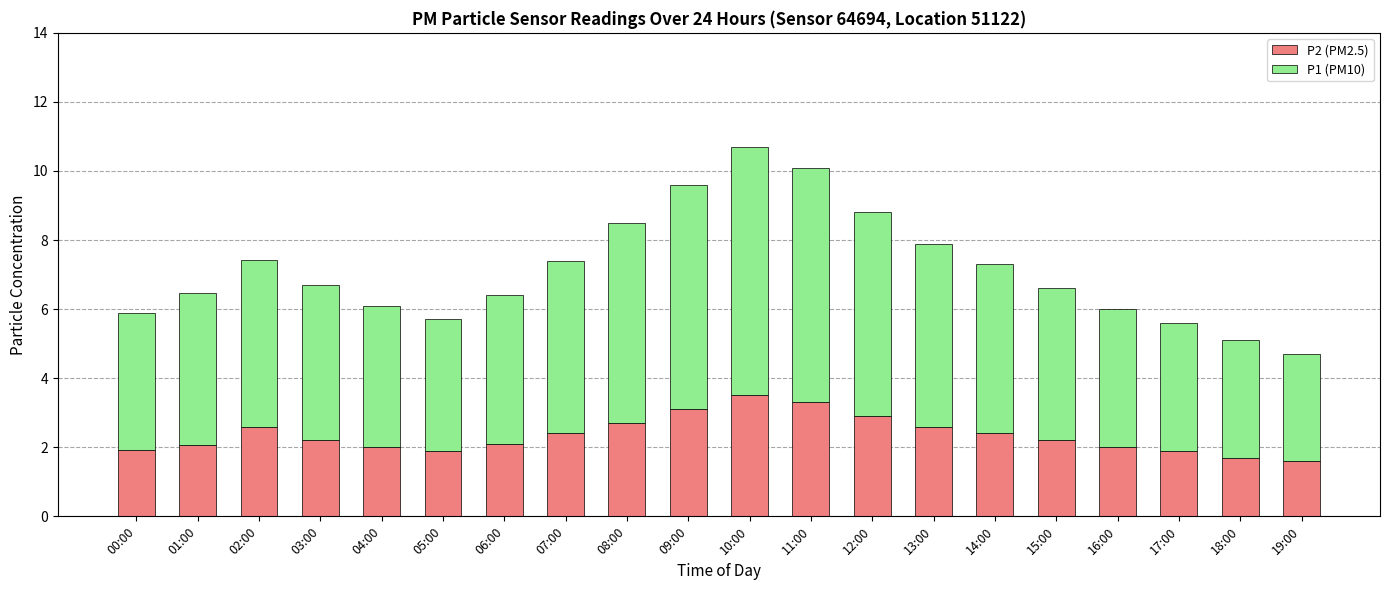

How many data points does each series have?

20